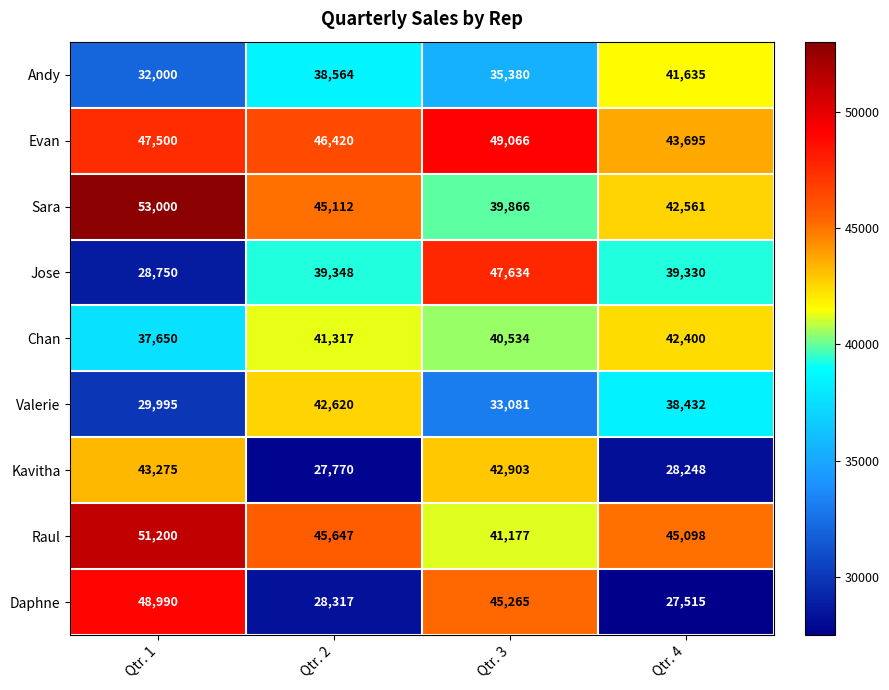

Which series changed the most between Qtr. 2 and Qtr. 4?

Valerie